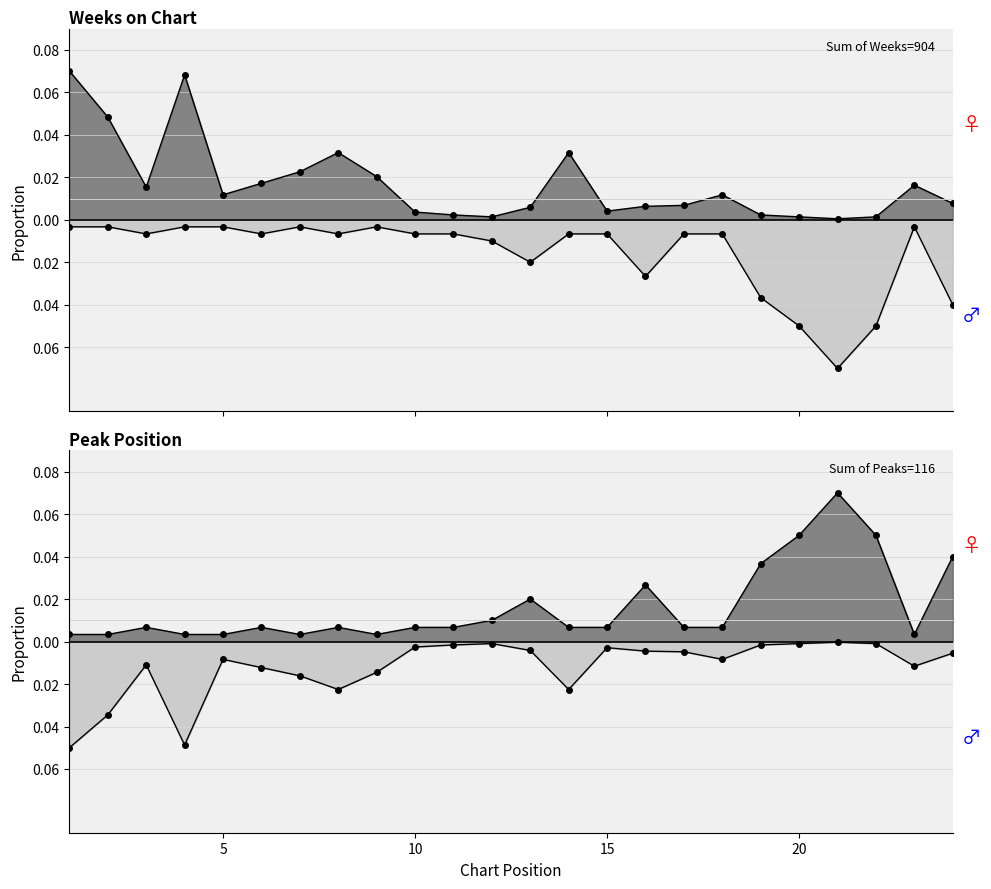

At which category does the chart reach its peak across all series?

1